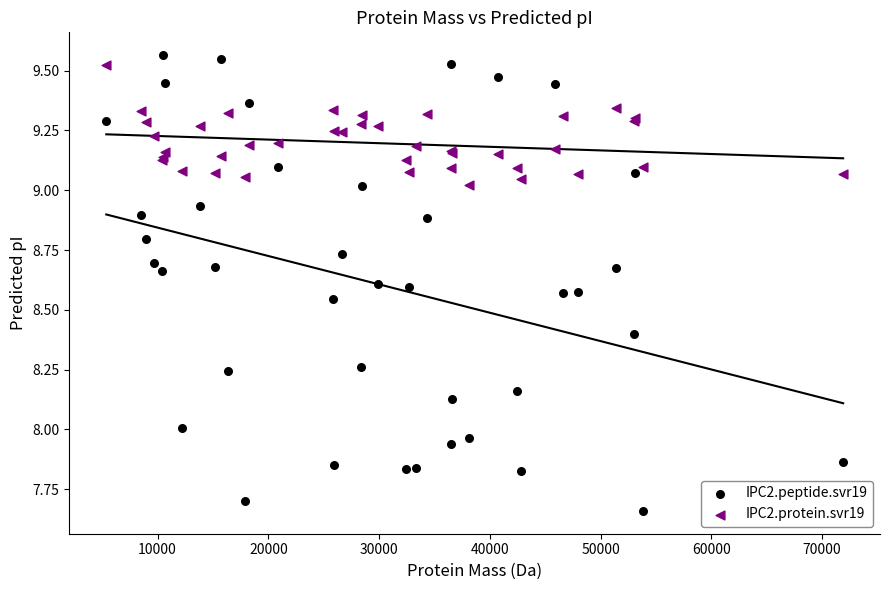

Which series has the widest spread of Y values?

IPC2.peptide.svr19